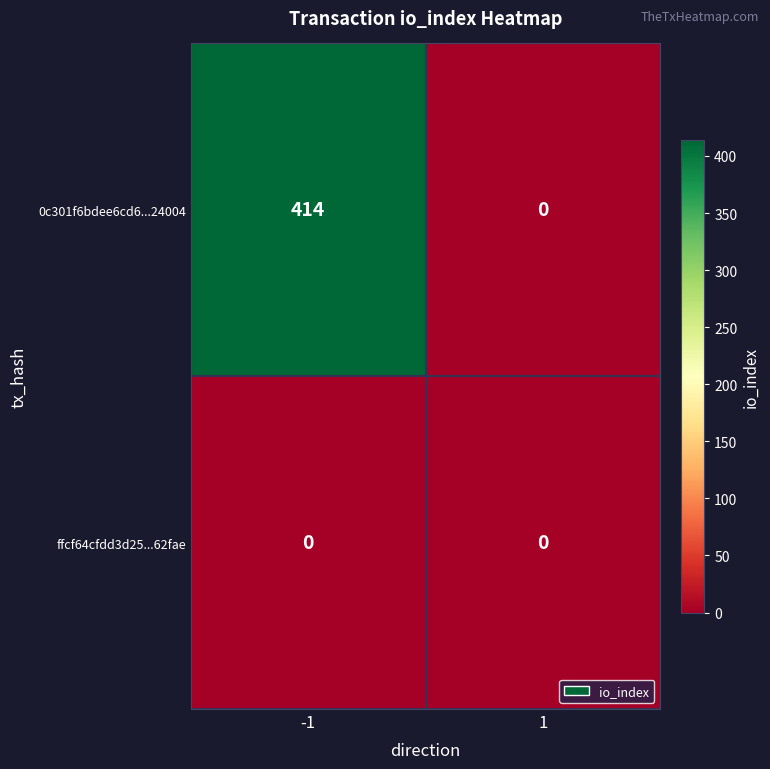

Is it true that ffcf64cfdd3d25...62fae equals 0 at 1?

True